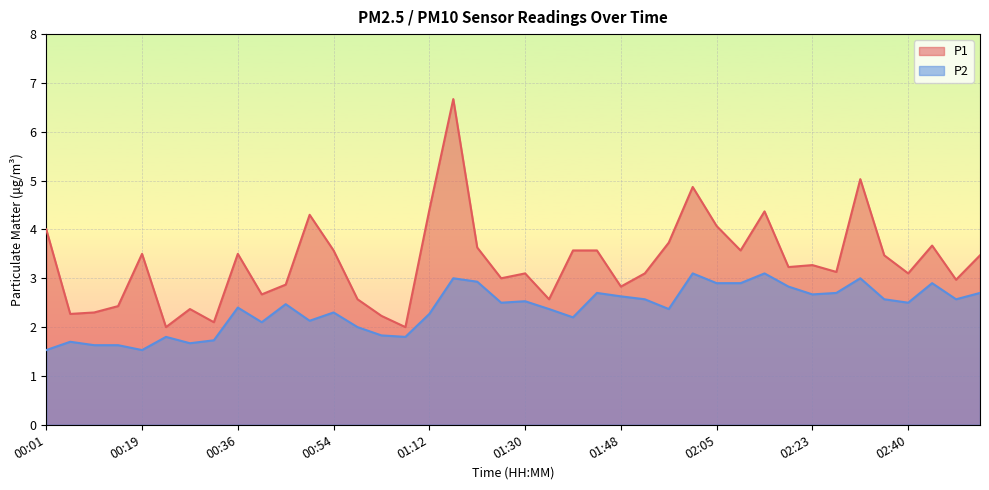

In P1, how many points are higher than both neighbors (excluding endpoints)?

11